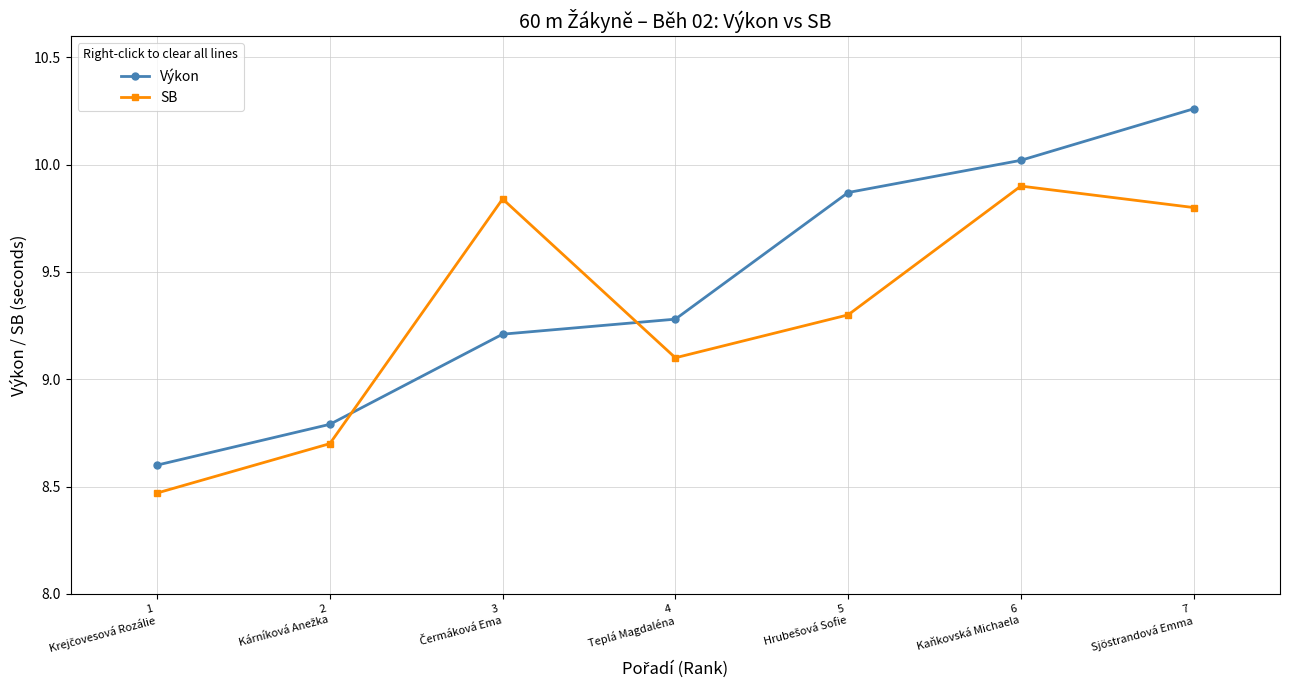

Count the number of data series in this chart.

2